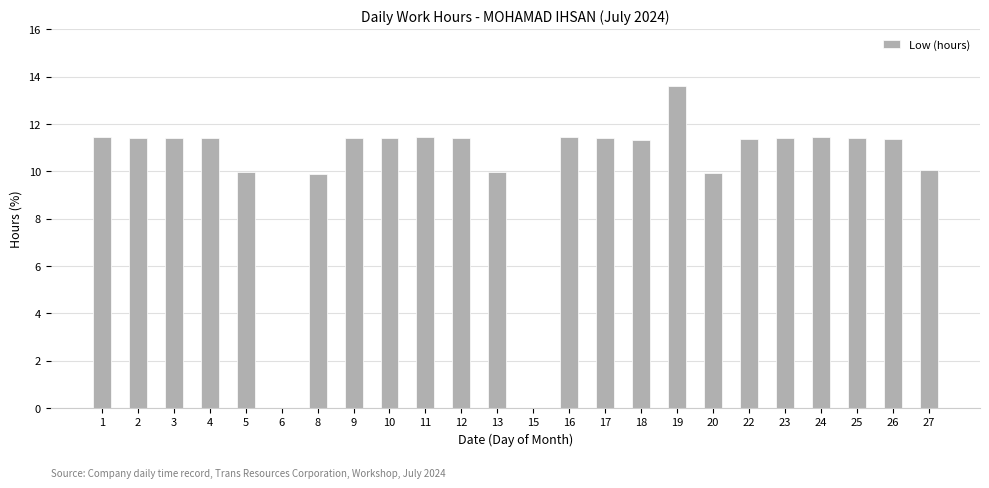

How many data points are above 11?

17